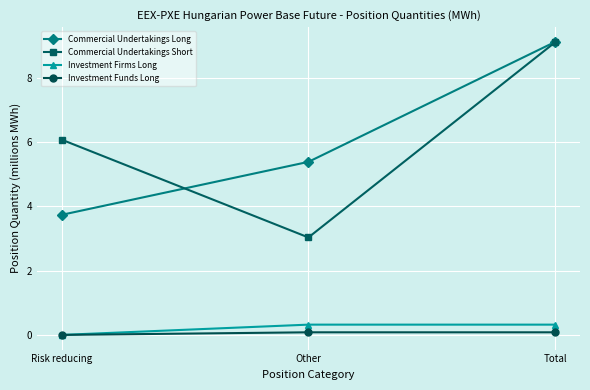

Which series has the widest spread of values?

Commercial Undertakings Short